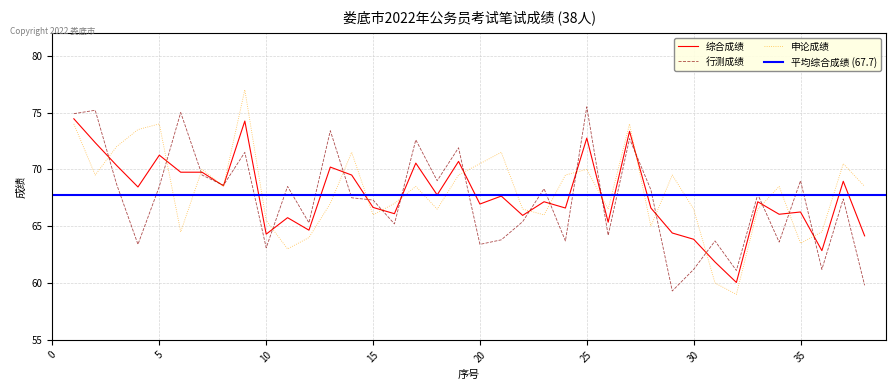

The 申论成绩 series shows 68.5 at 8. True or false?

True